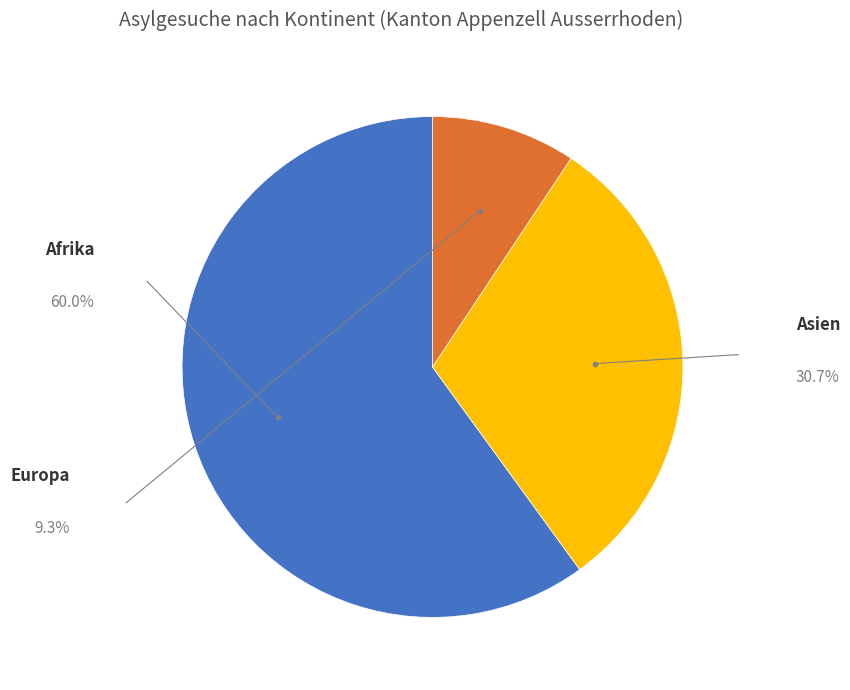

Which has a higher value, Afrika or Asien?

Afrika